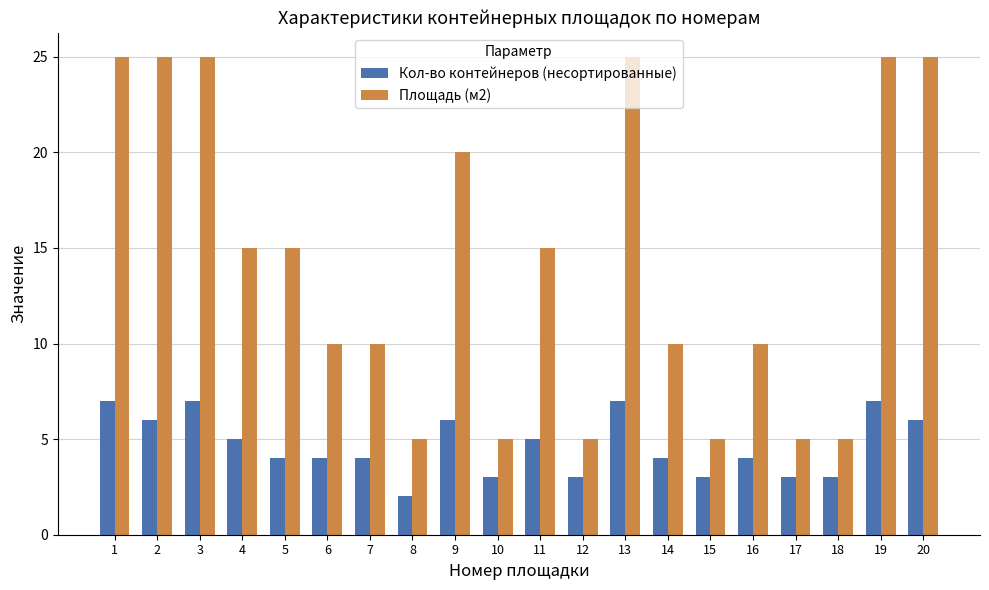

What is the value of the Кол-во контейнеров (несортированные) bar at the 3rd from the left?

7